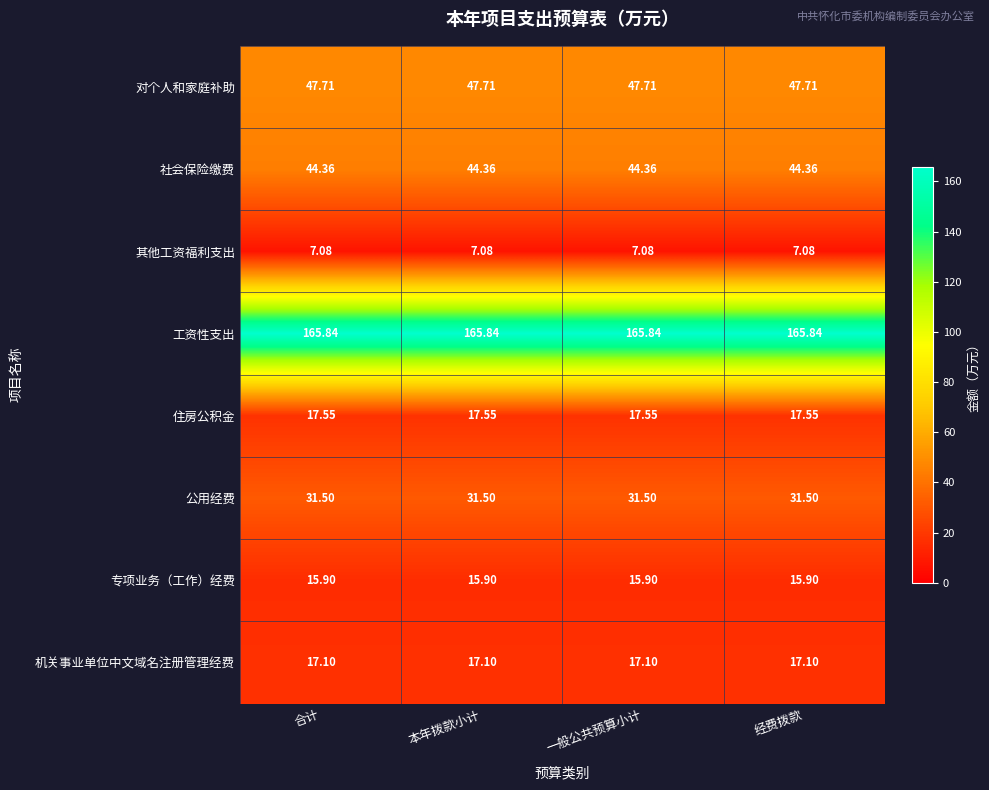

Which series has the largest total across all categories?

工资性支出